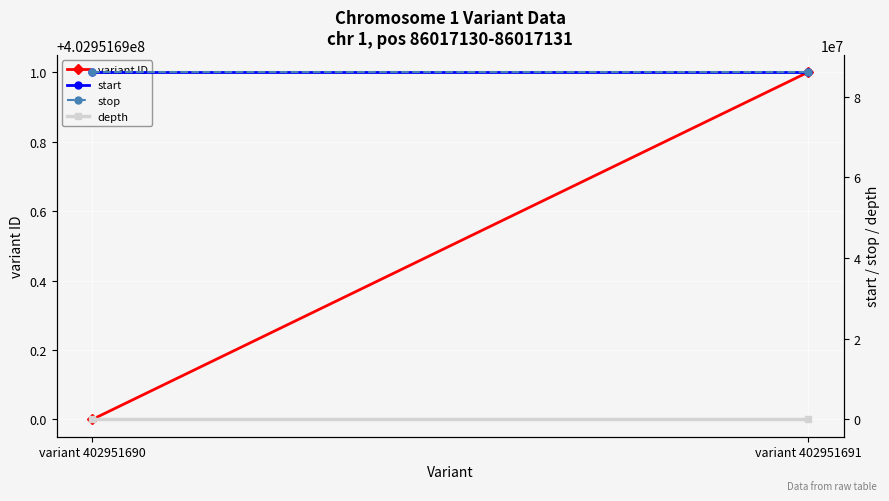

Which category has the lowest value across all series?

variant 402951690